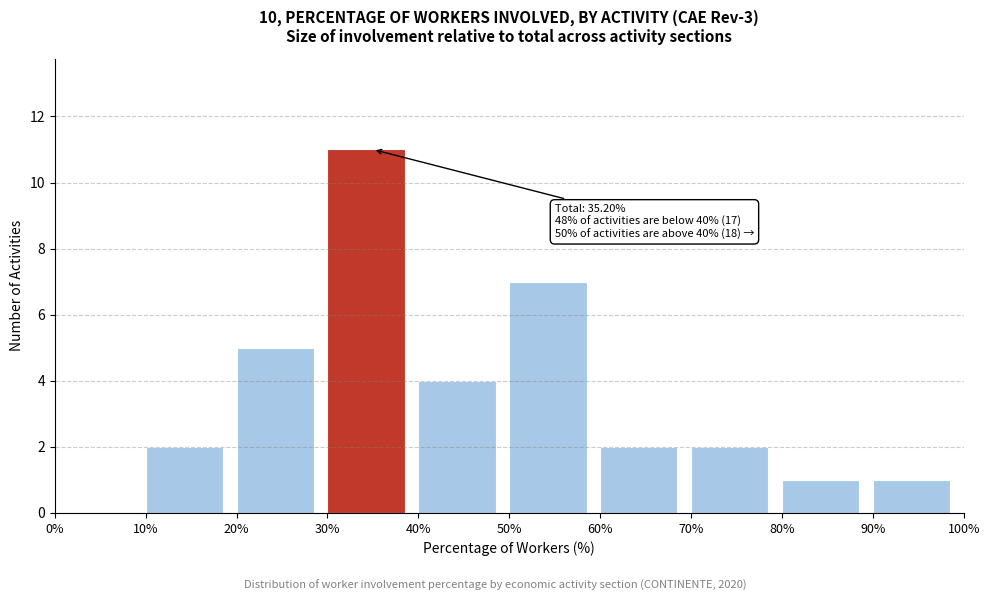

Which range on the x-axis has the tallest bar?

30% to 40%